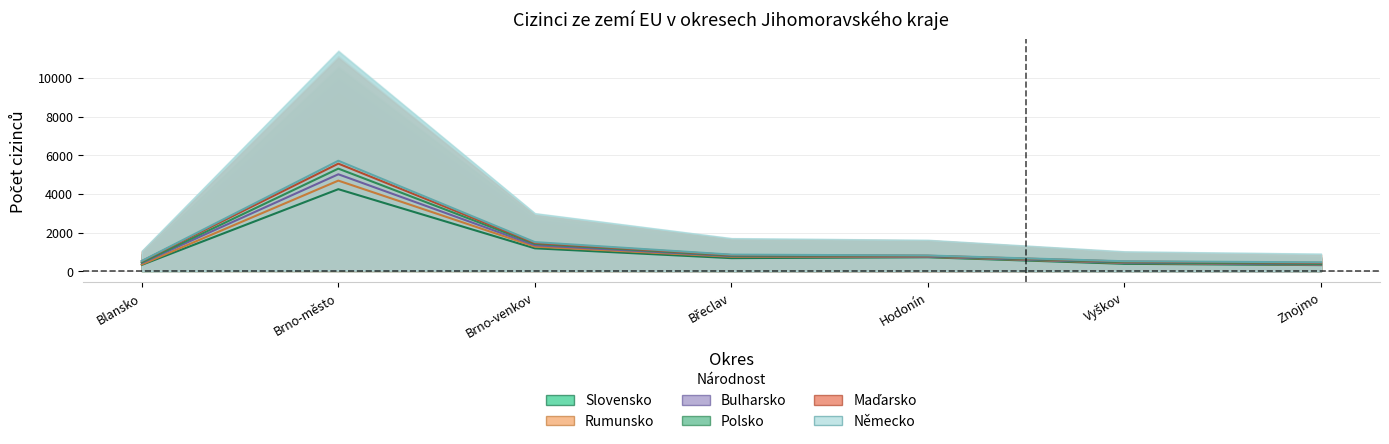

True or false: Německo and Polsko intersect in this chart.

False